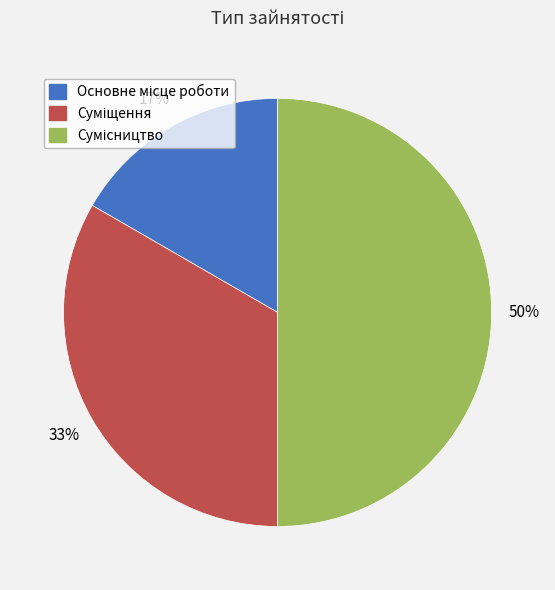

How many segments does this pie chart have?

3